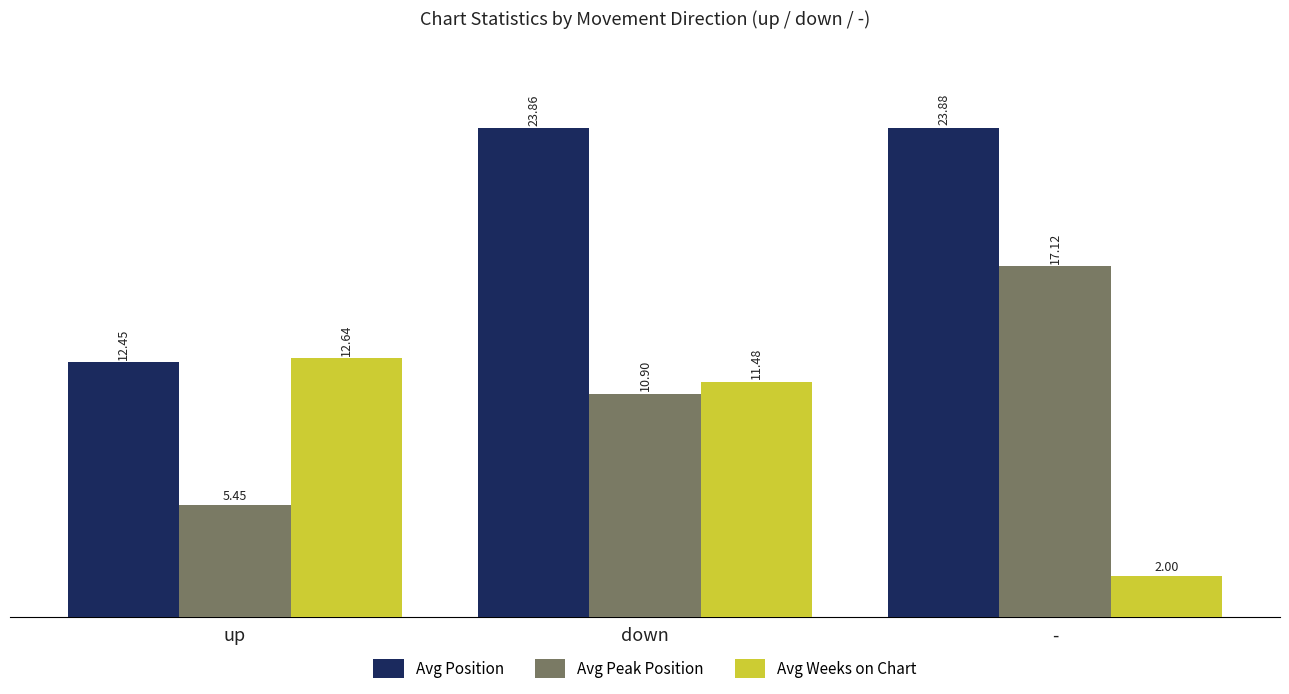

Rank the series by their average value, from lowest to highest.

Avg Weeks on Chart, Avg Peak Position, Avg Position